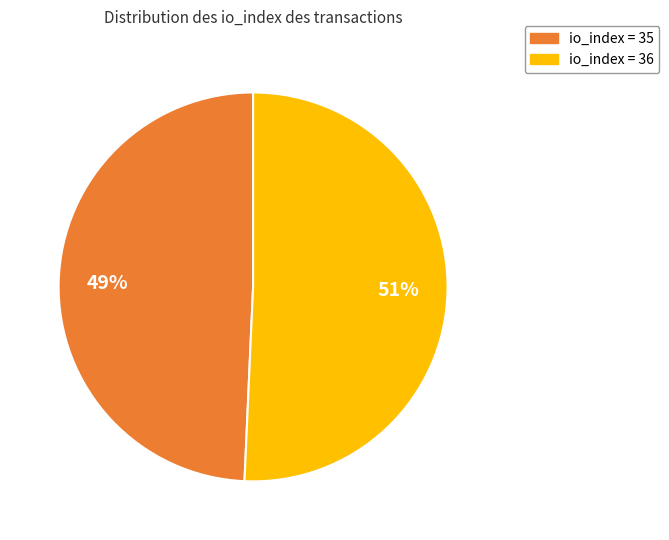

Rank the categories by value from highest to lowest.

io_index = 36, io_index = 35